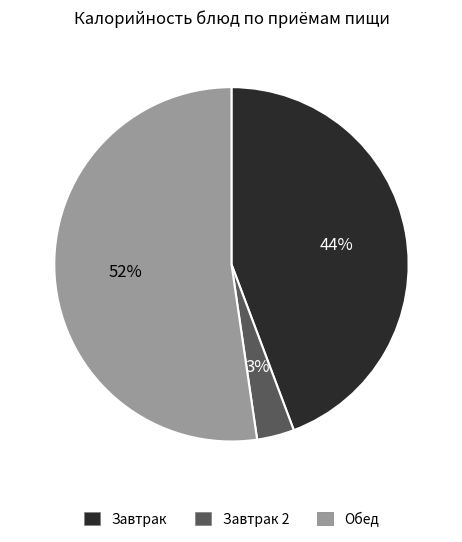

What percentage is the Завтрак 2 slice, to the nearest percent?

3%